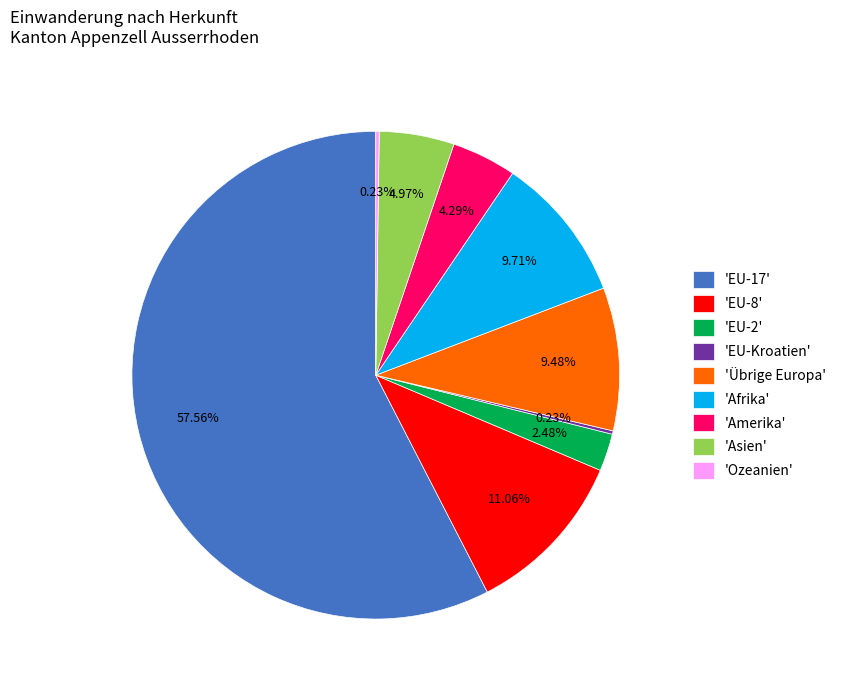

To the nearest percent, what is the difference between the largest and smallest slice percentages?

57%